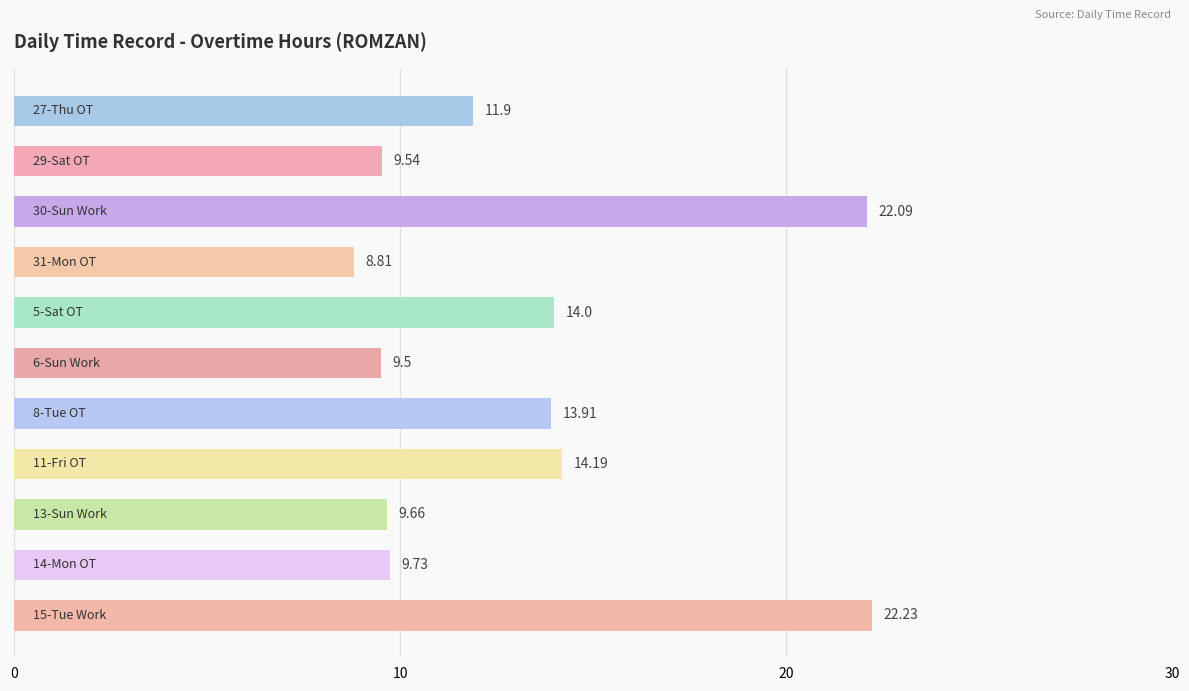

What is the sum of all values?

145.6